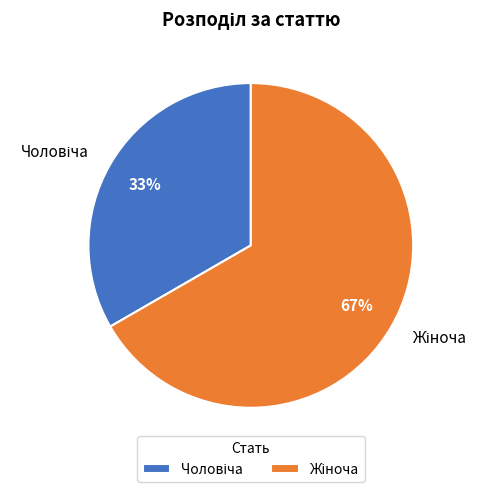

Does any single category account for the majority?

Yes